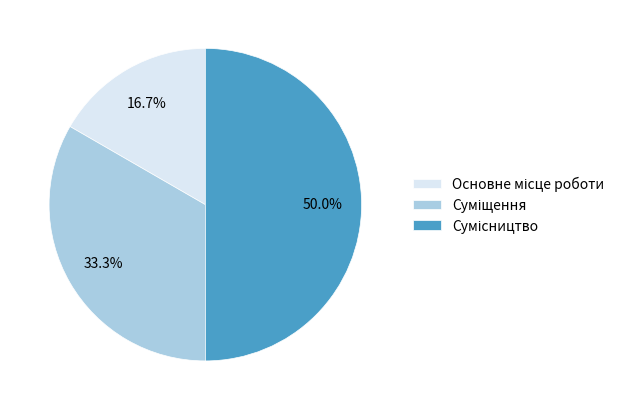

To the nearest percent, what percentage of the pie is Суміщення?

33%